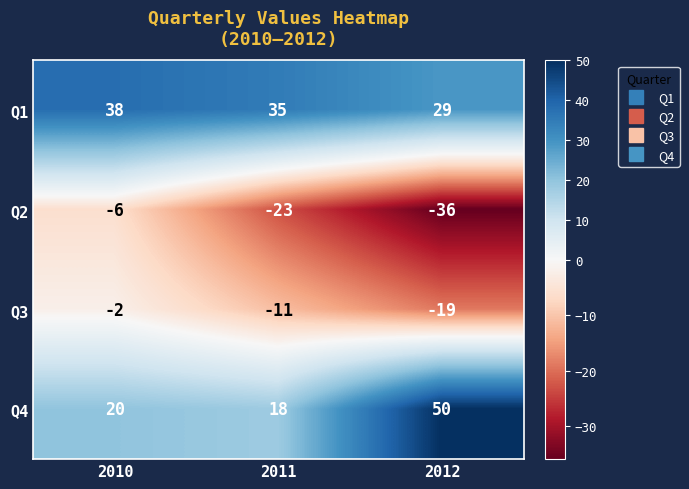

Reading left to right, what are all the values shown in this chart?

Q1: 38	35	29
Q2: -6	-23	-36
Q3: -2	-11	-19
Q4: 20	18	50